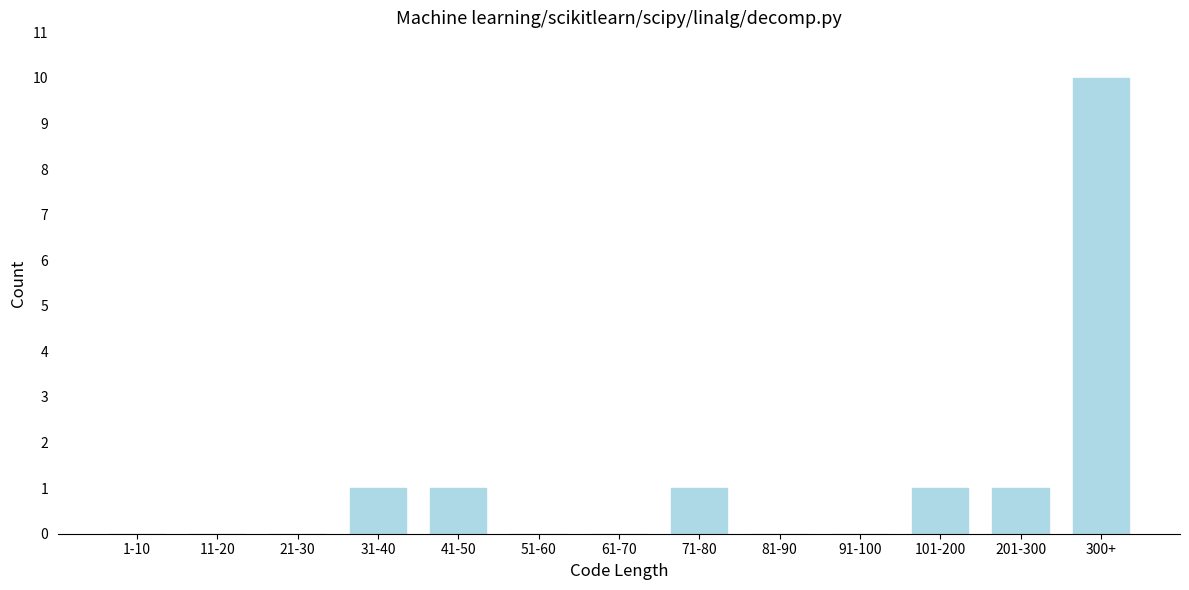

Reading left to right, extract all data points from this chart.

1-10=0	11-20=0	21-30=0	31-40=1	41-50=1	51-60=0	61-70=0	71-80=1	81-90=0	91-100=0	101-200=1	201-300=1	300+=10